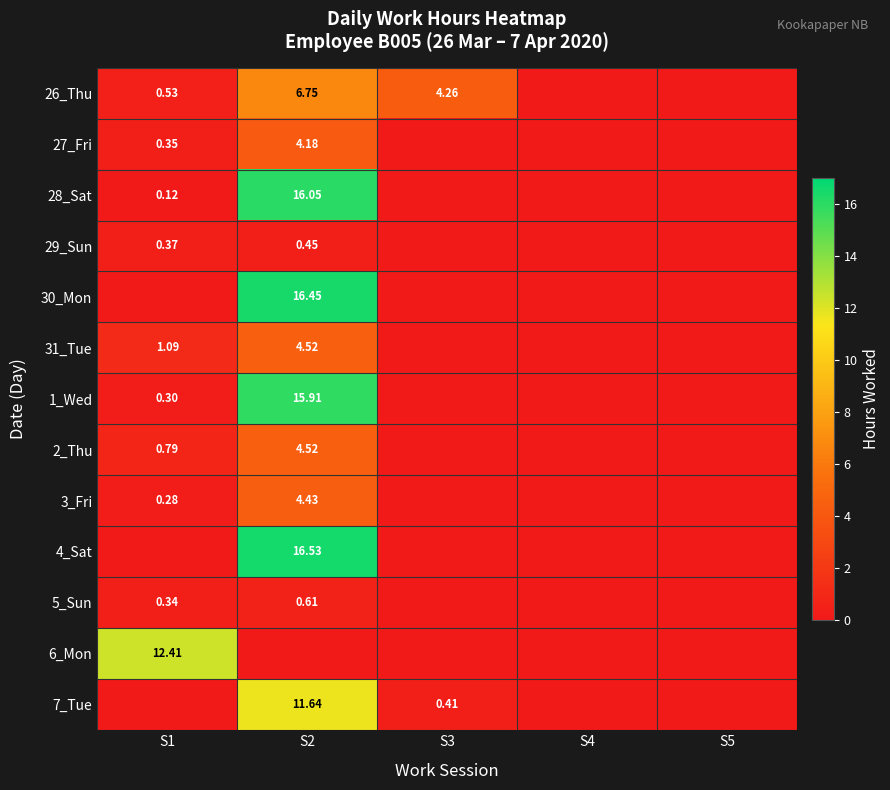

What is the sum of all 7_Tue values?

12.1